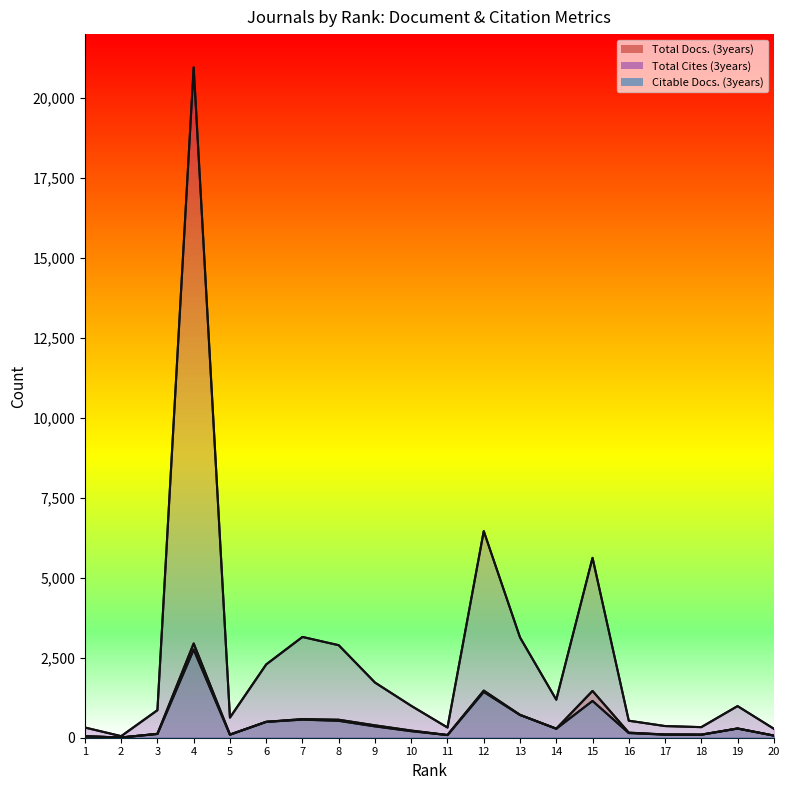

Does the chart display data point markers on the line(s)?

No